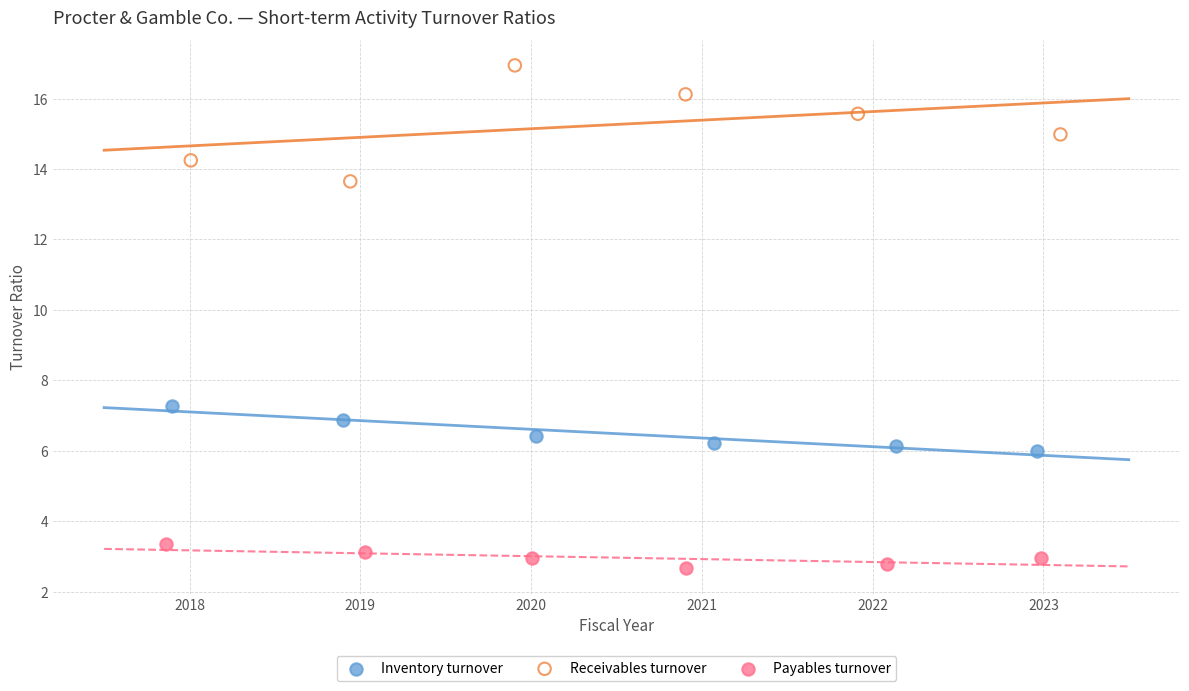

Which series has the largest Y range (max minus min)?

Receivables turnover